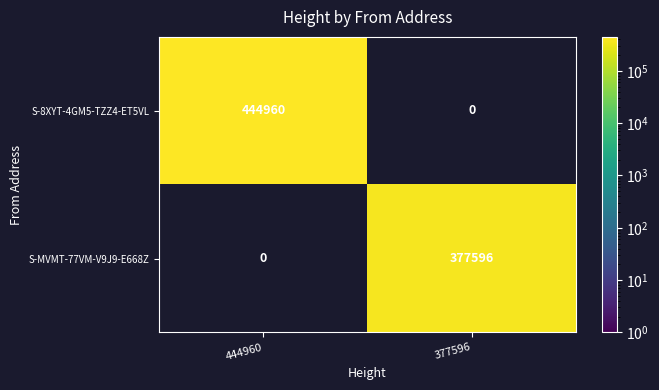

Count the number of categories in the chart.

2